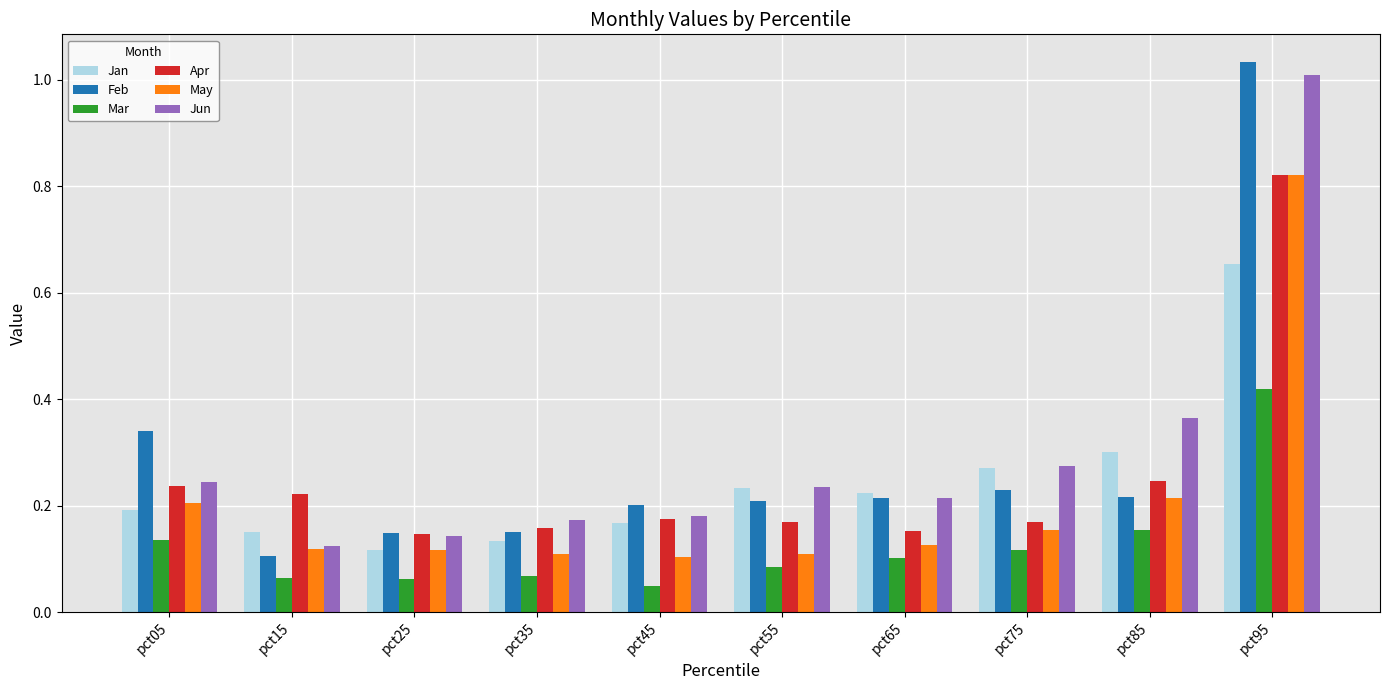

What are all the series names shown in the legend?

Jan, Feb, Mar, Apr, May, Jun